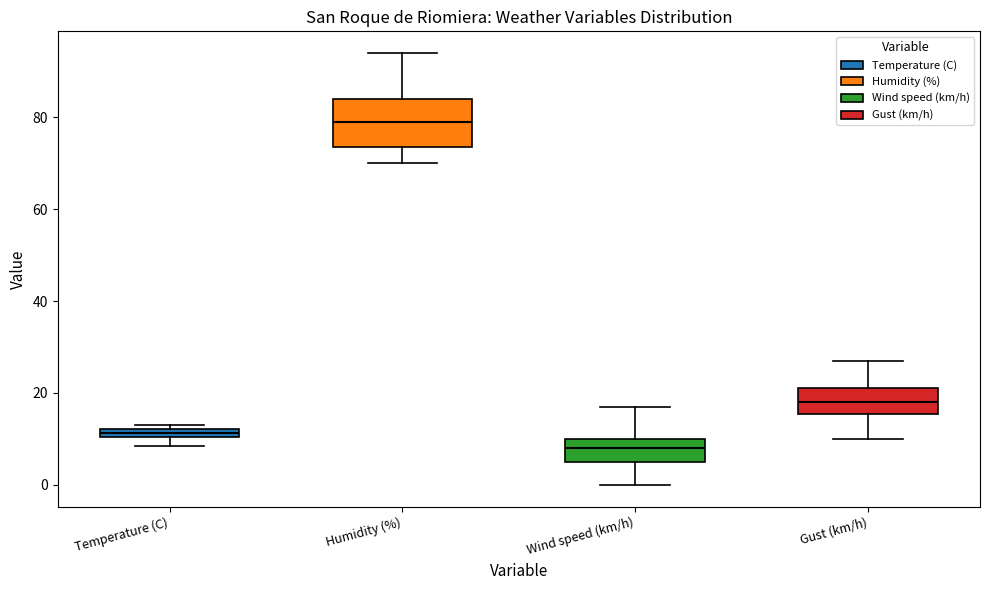

Which box is the tallest, from its lower edge to its upper edge?

Humidity (%)